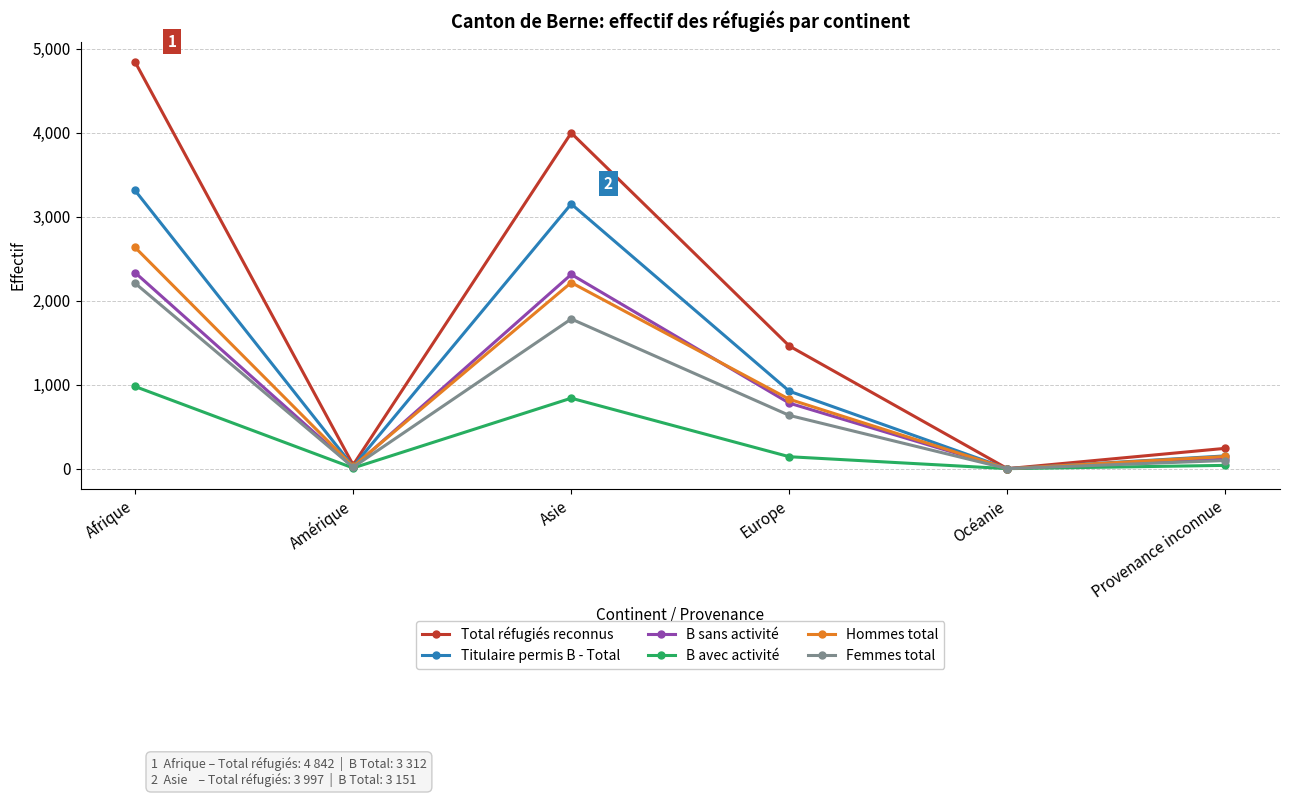

What are all the series names shown in the legend?

Total réfugiés reconnus, Titulaire permis B - Total, B sans activité, B avec activité, Hommes total, Femmes total